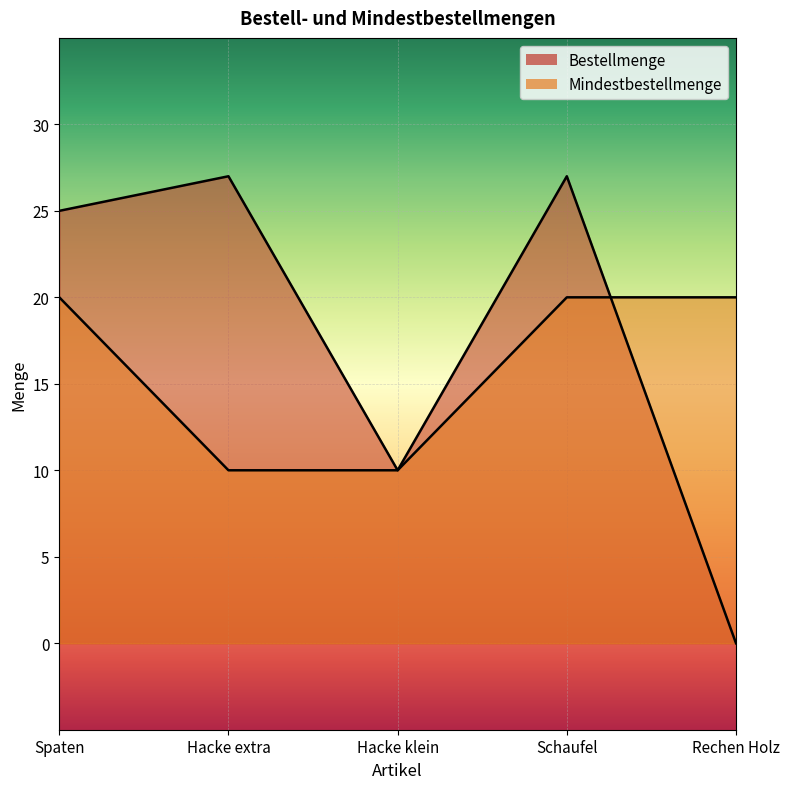

True or false: Mindest-
bestellmenge has more than 2 interior local peaks.

False